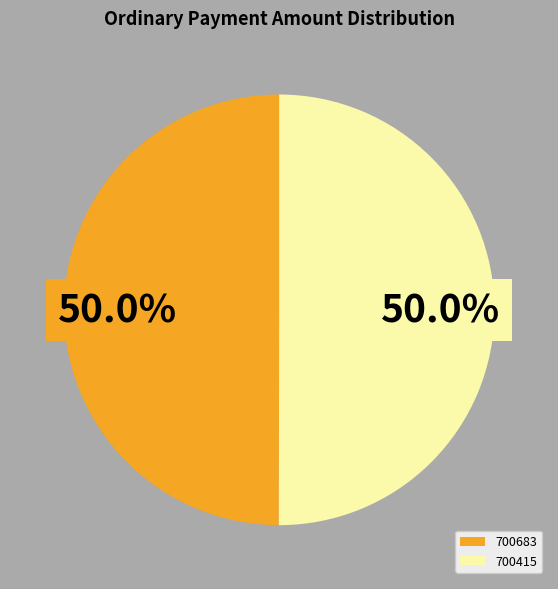

Approximately how many times larger is the value at 700683 compared to 700415?

1.0